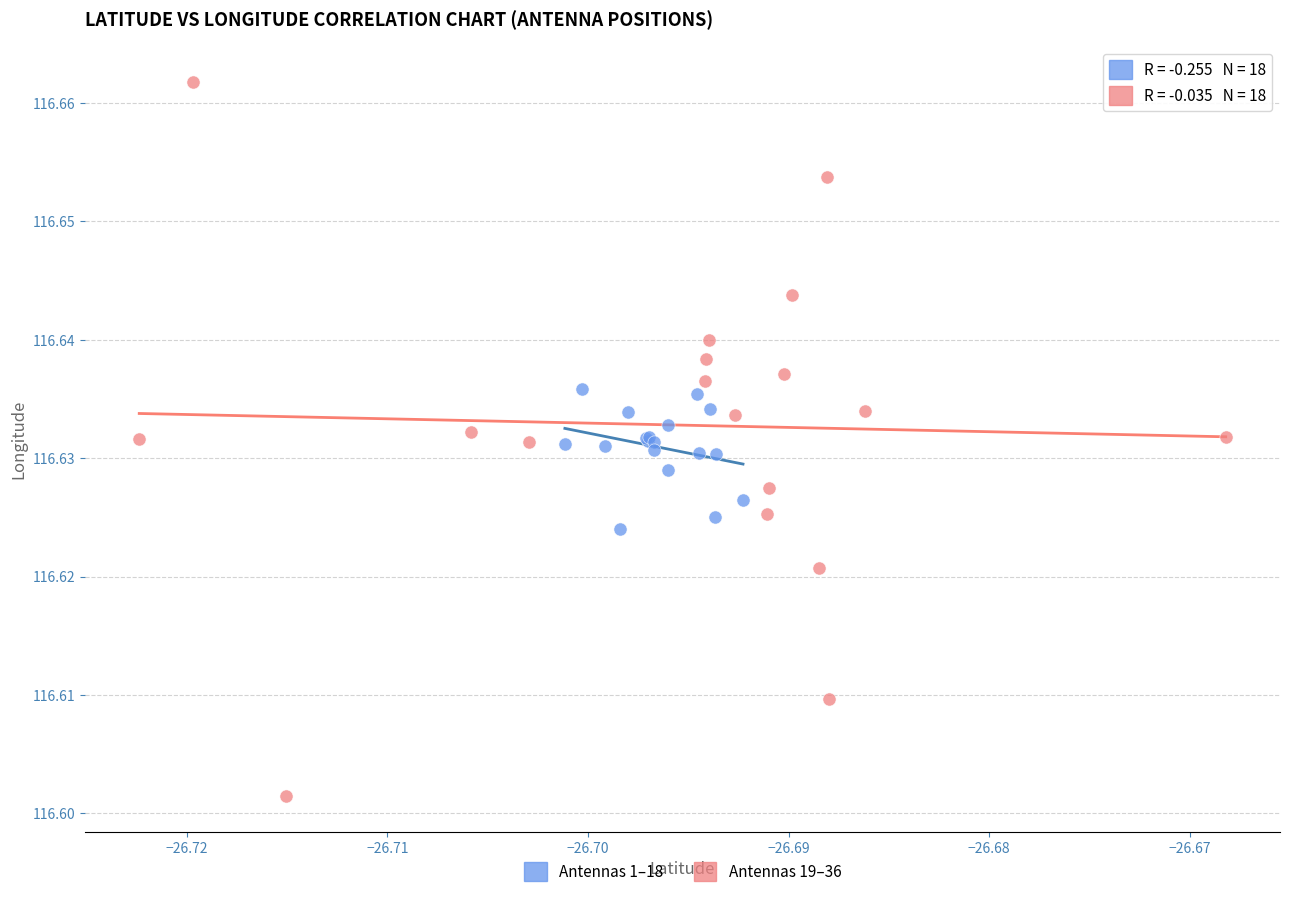

Which series reaches the minimum Y coordinate?

Antennas 19–36